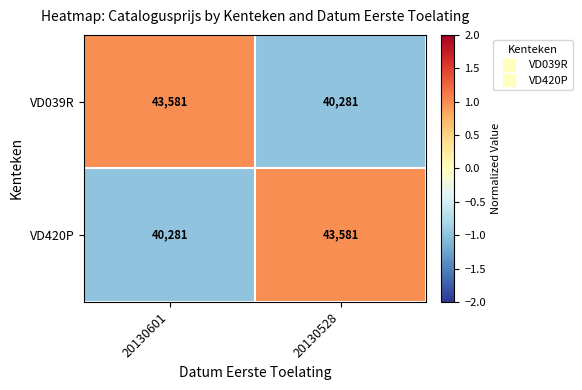

What is the difference between the highest and lowest values at 20130601?

3300